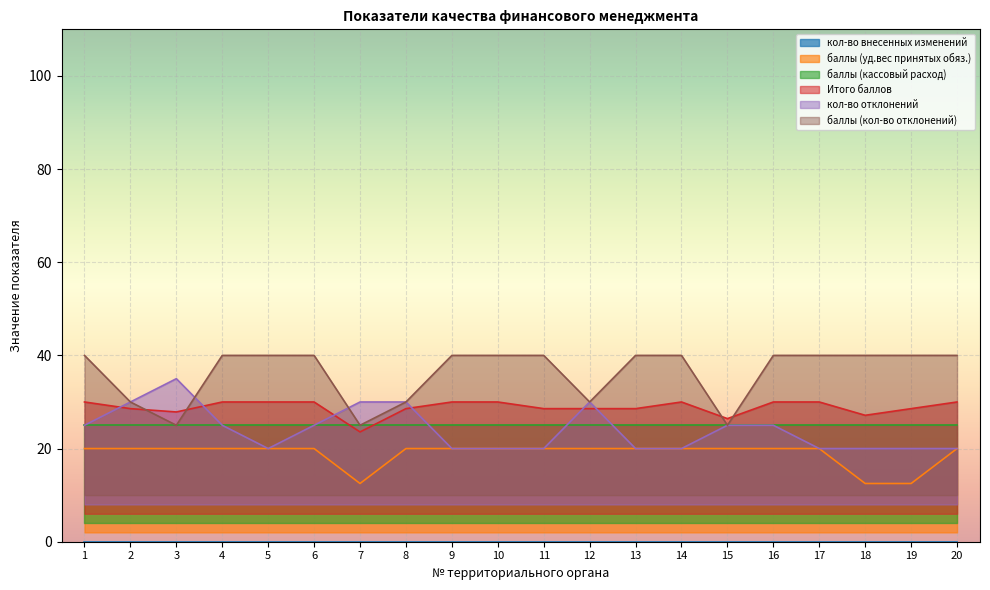

The баллы (уд.вес принятых обяз.) series shows 33.8 at 12. True or false?

False